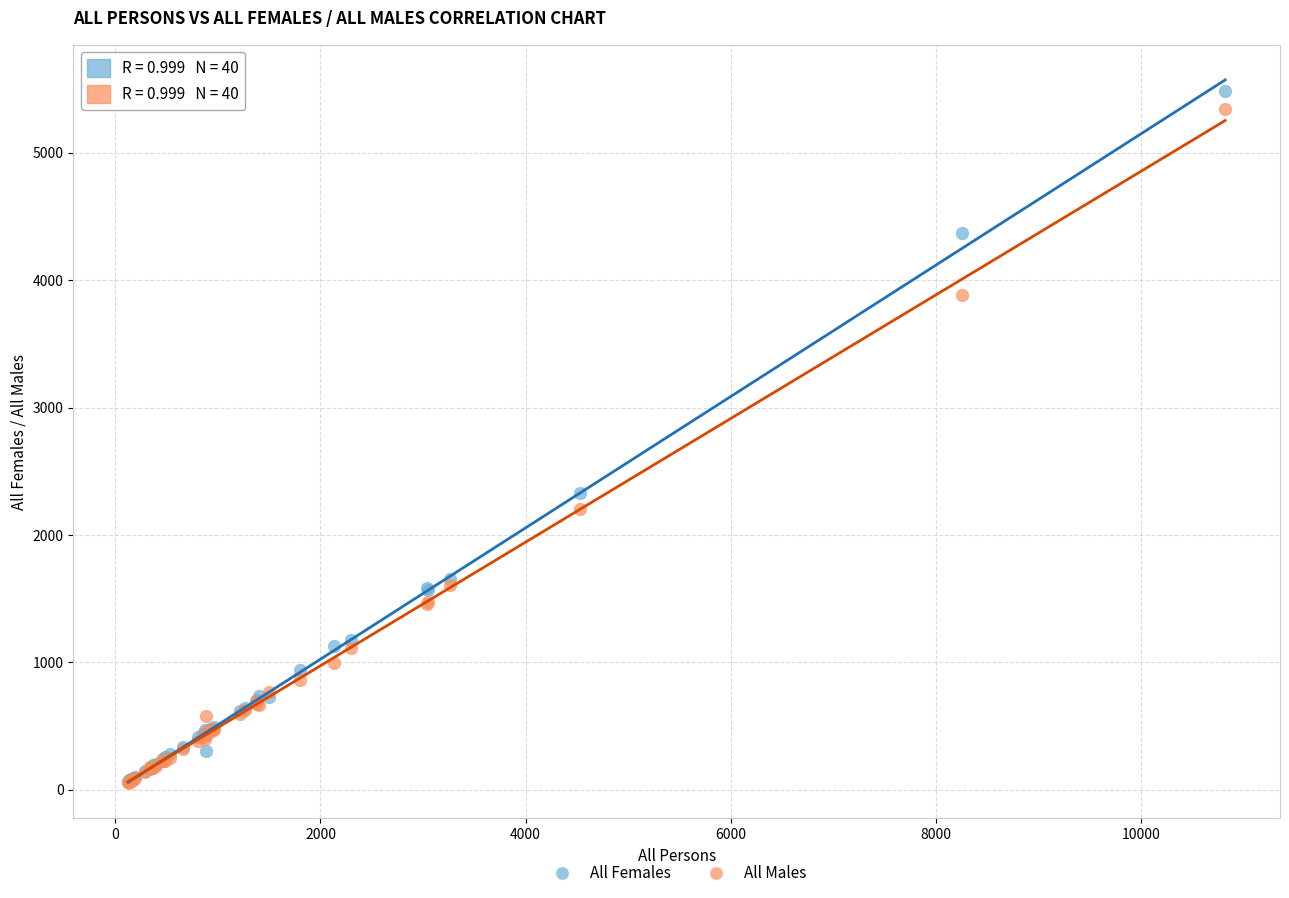

In the All Males series, what Y value is closest to 2697?

2205